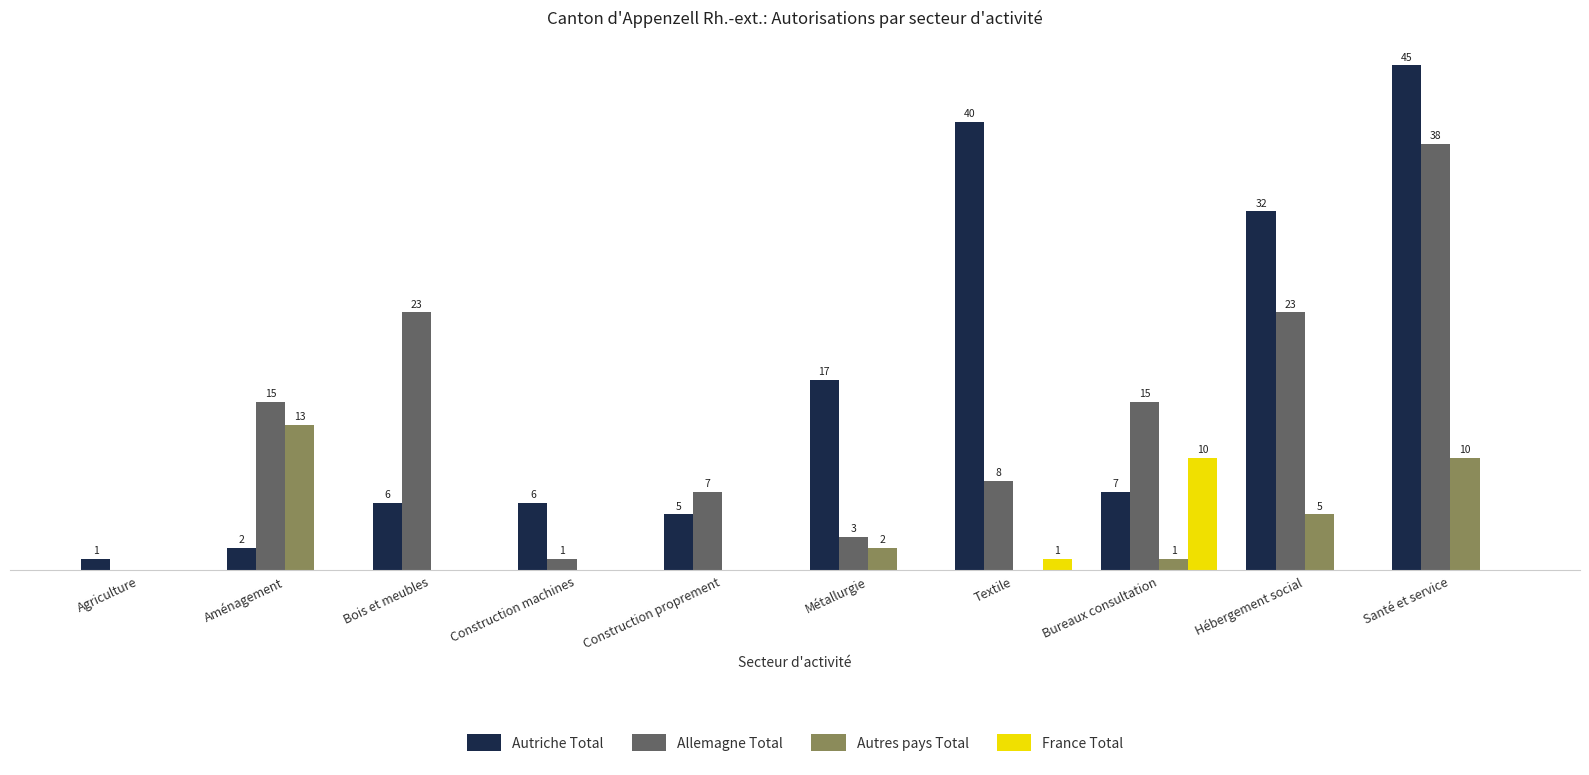

At which label does Autres pays Total first exceed 1?

Aménagement